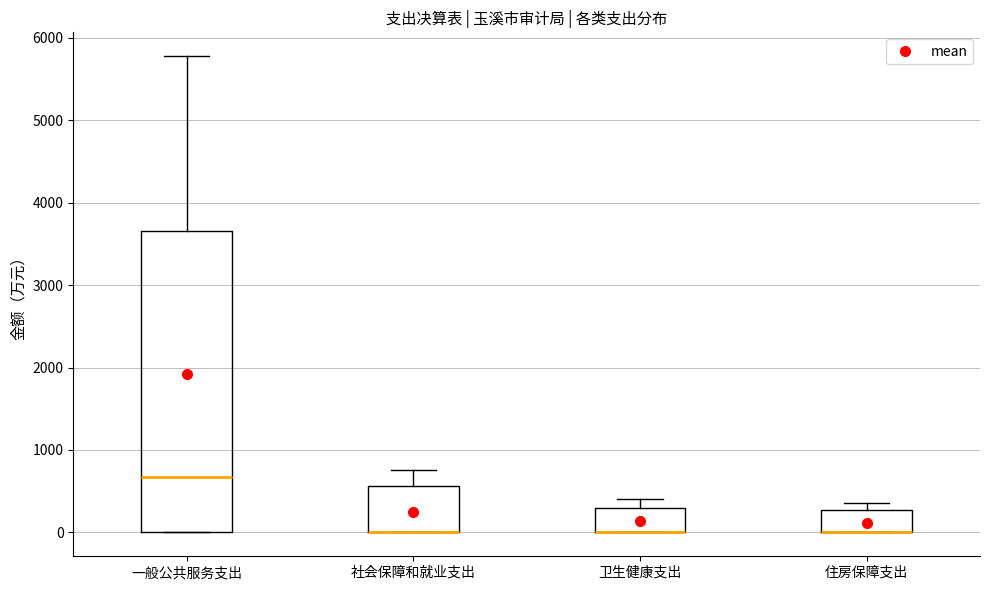

Reading left to right, transcribe this box plot: for each box, give where its median line is, the range the box spans, and where its two whiskers end, as read against the y-axis. The values are not printed on the chart, so give them approximately, as read against the axis.

一般公共服务支出: median 700, box 0 to 3700, whiskers 0 to 5800
社会保障和就业支出: median 0 (drawn on the box's lower edge), box 0 to 600, whiskers 0 to 800
卫生健康支出: median 0 (drawn on the box's lower edge), box 0 to 300, whiskers 0 to 400
住房保障支出: median 0 (drawn on the box's lower edge), box 0 to 300, whiskers 0 to 400